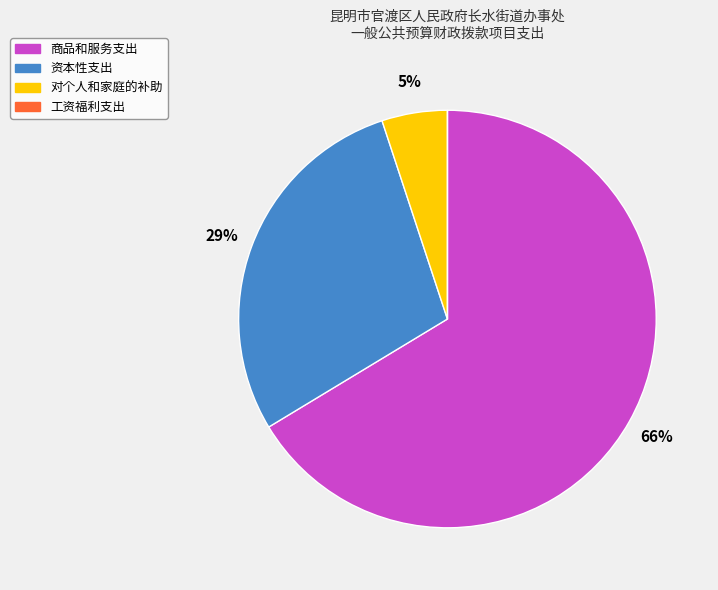

Which slice is the largest?

商品和服务支出